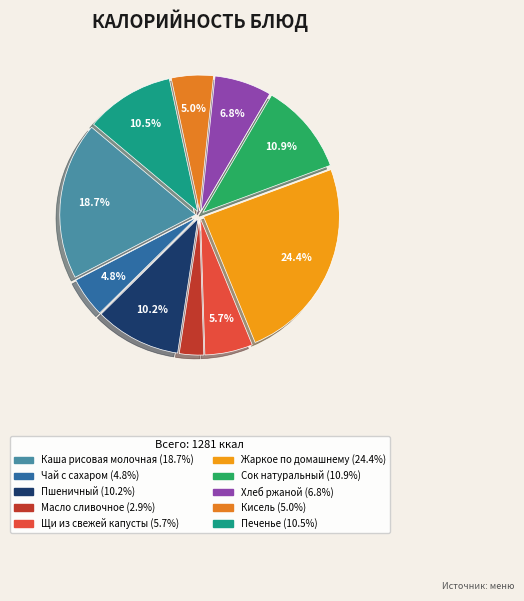

Which slice is the largest?

Жаркое по домашнему